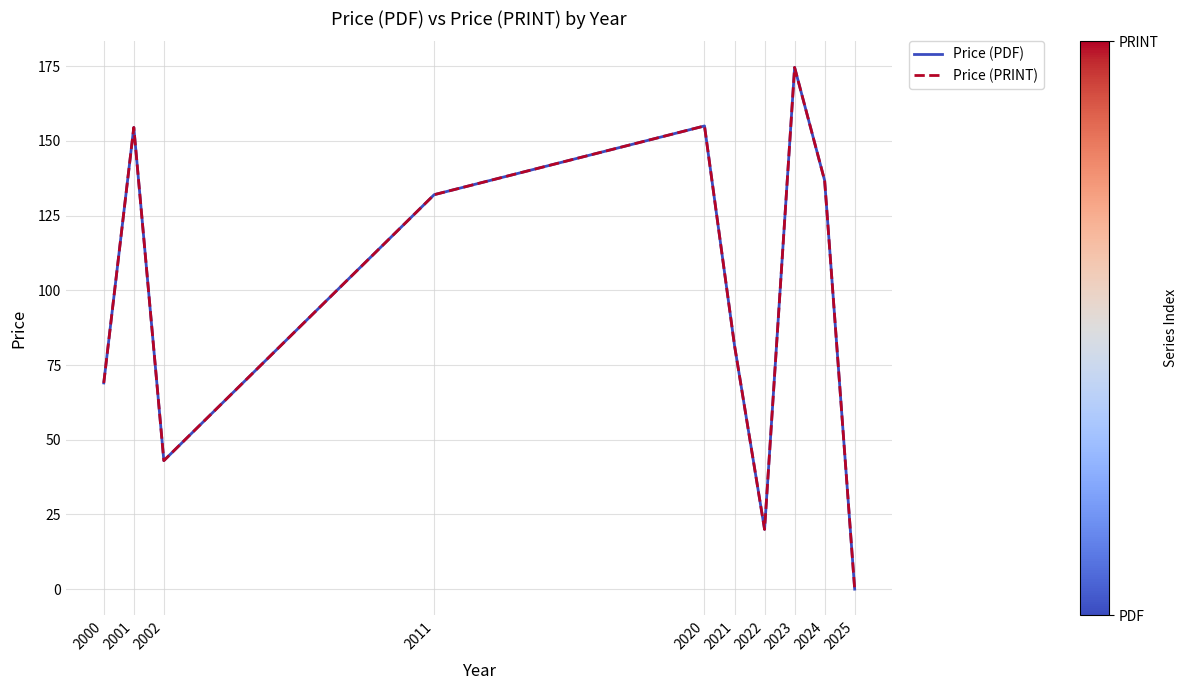

Does the chart have visible grid lines?

Yes